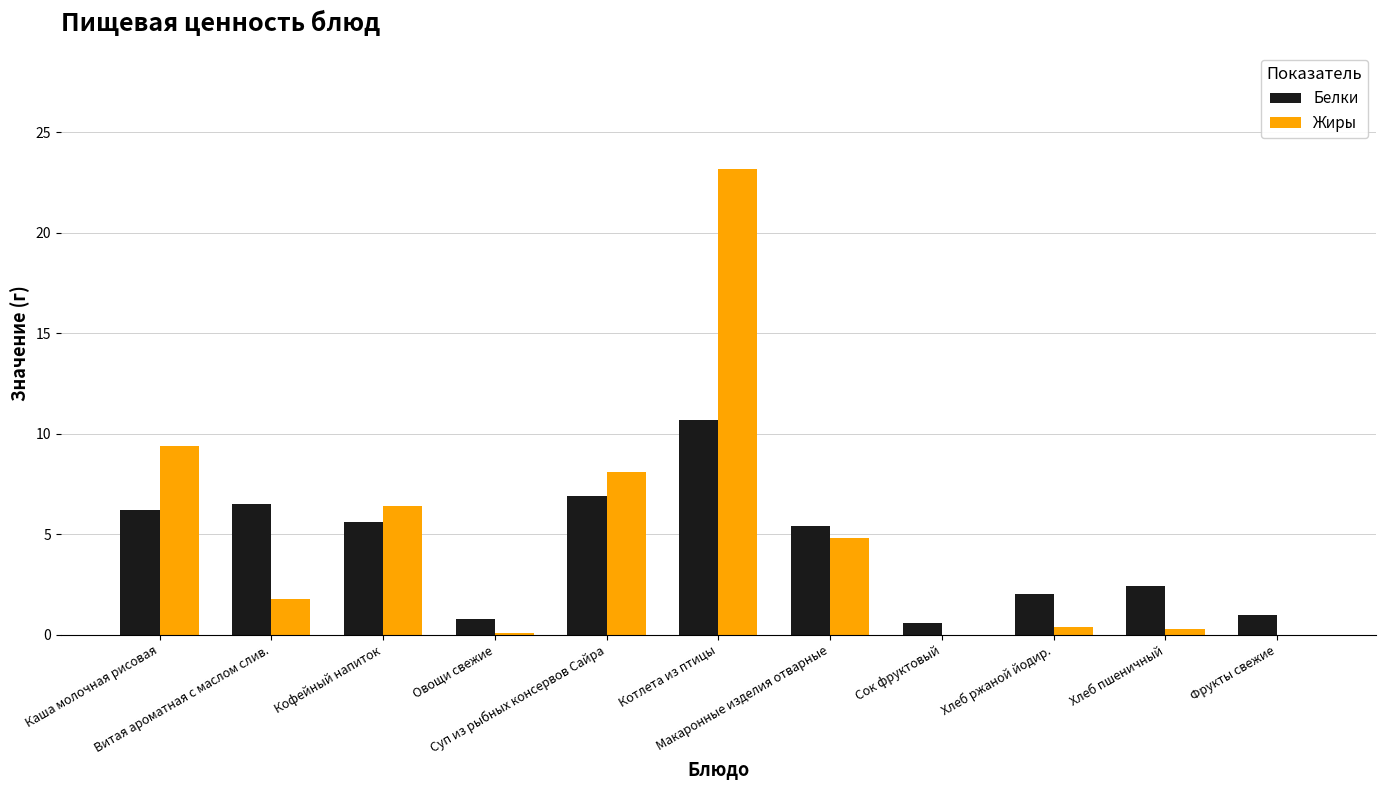

Does the chart contain stacked bars?

No